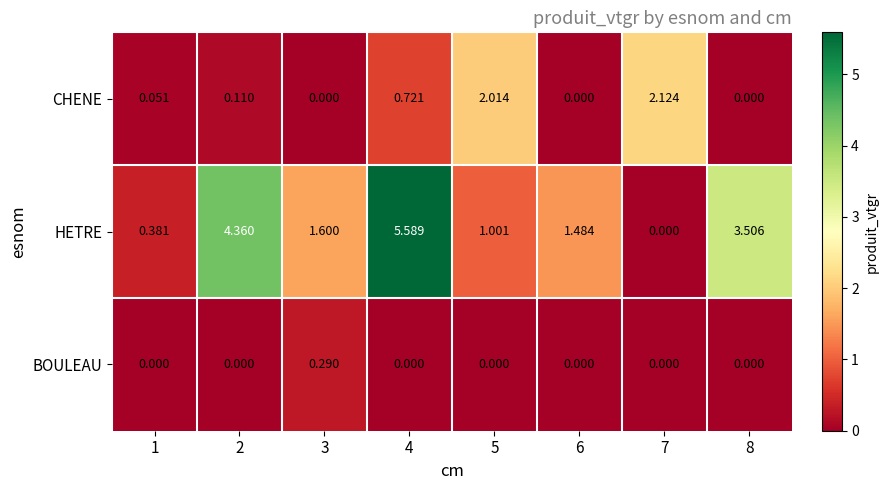

List the series in order of their overall mean, lowest first.

BOULEAU, CHENE, HETRE